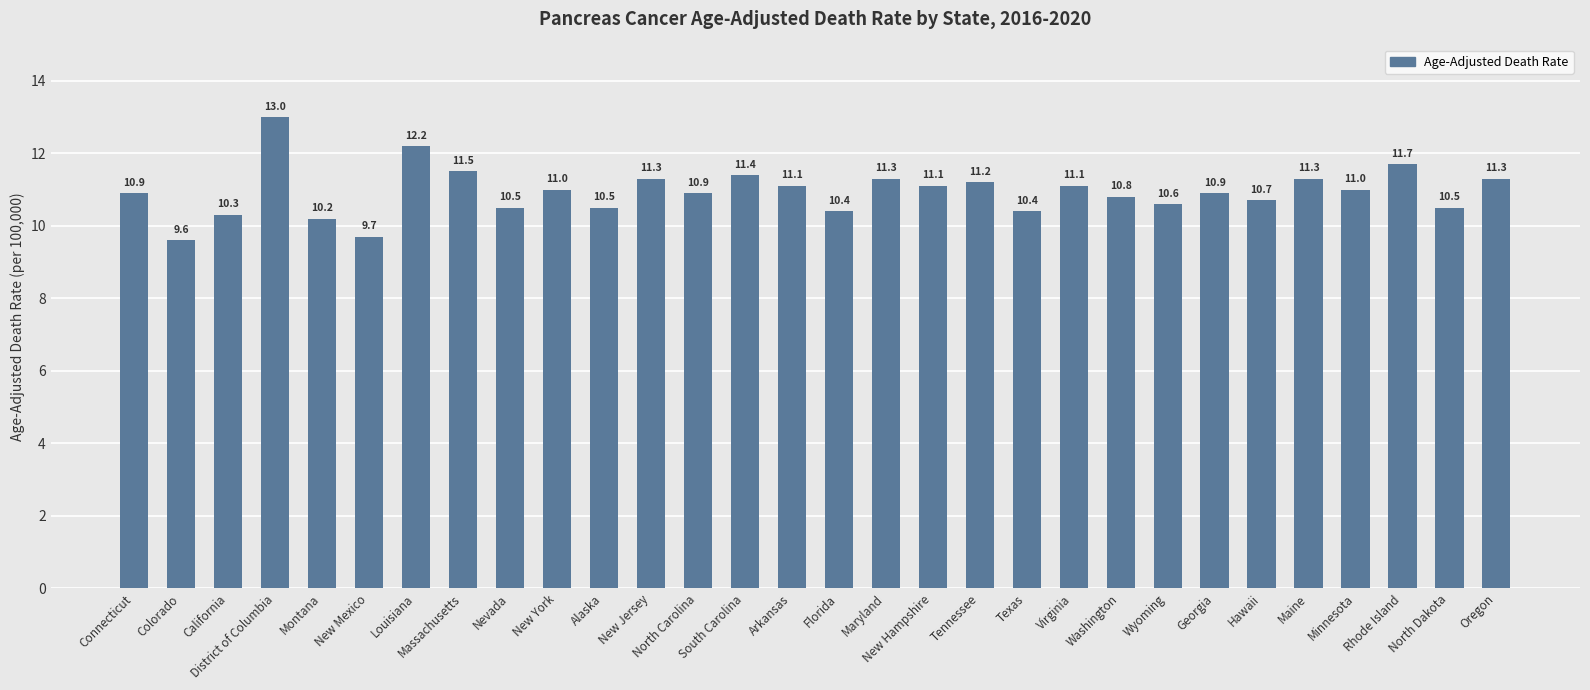

What is the value of the 11th bar from the left?

10.5